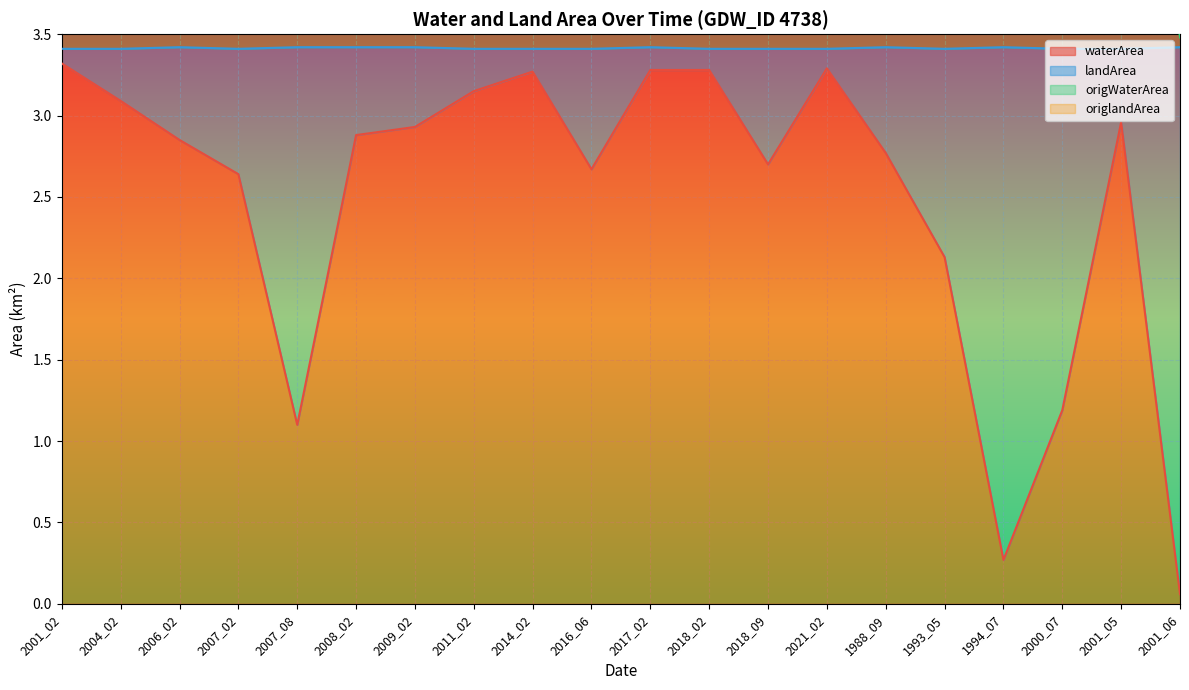

Which label corresponds to the smallest value in the chart?

2001_06